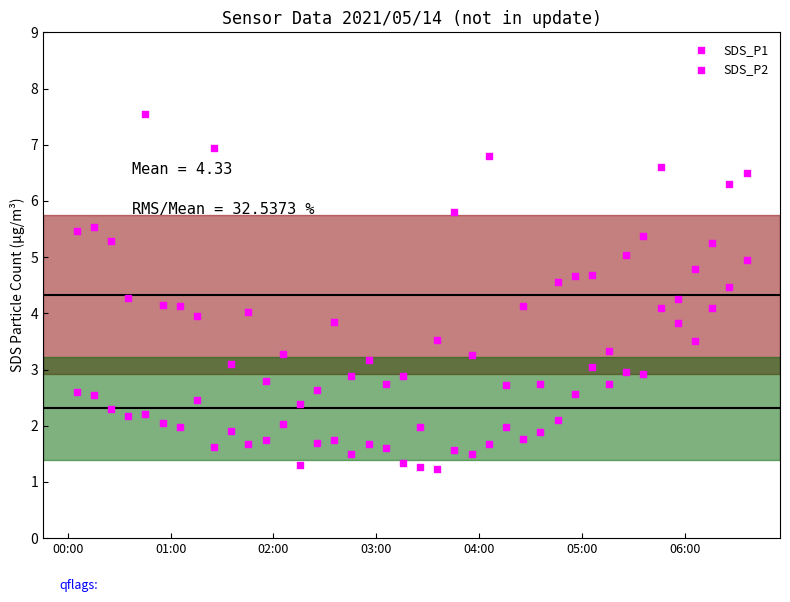

Count the number of points in this scatter plot.

80